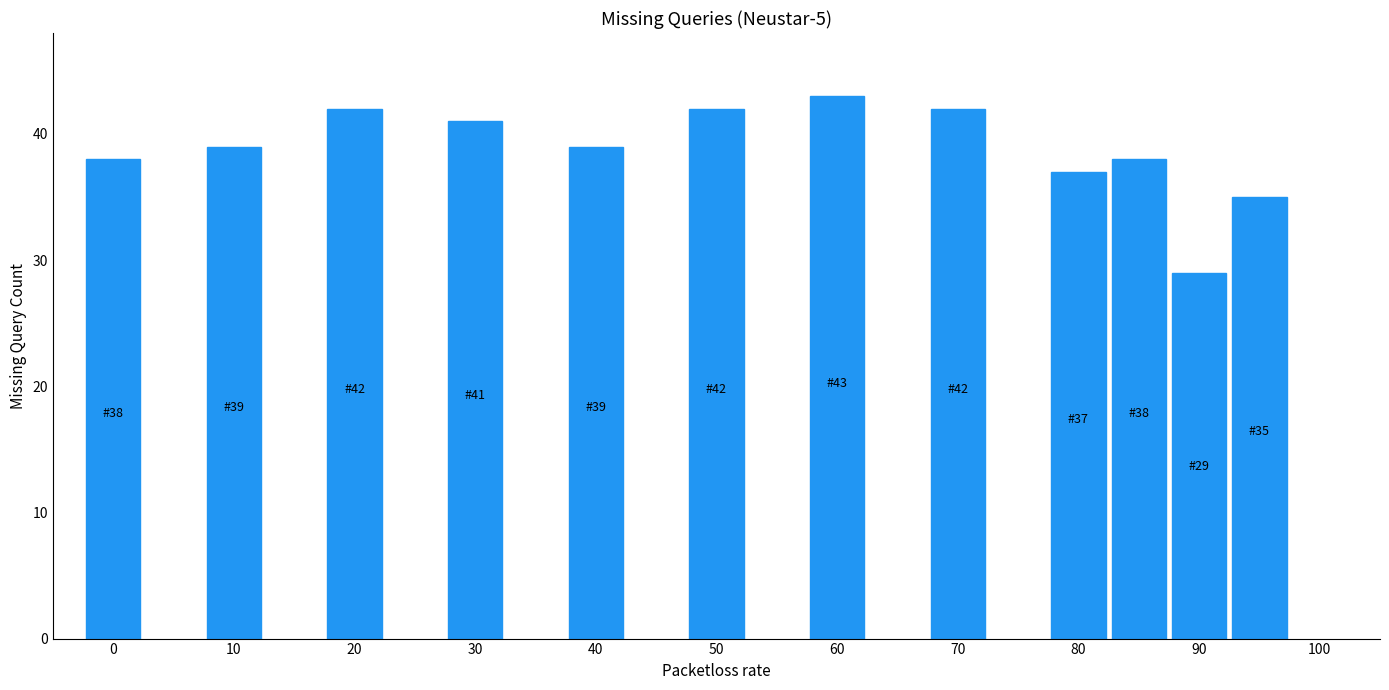

Reading left to right, transcribe all the data shown in this chart.

38	39	42	41	39	42	43	42	37	38	29	35